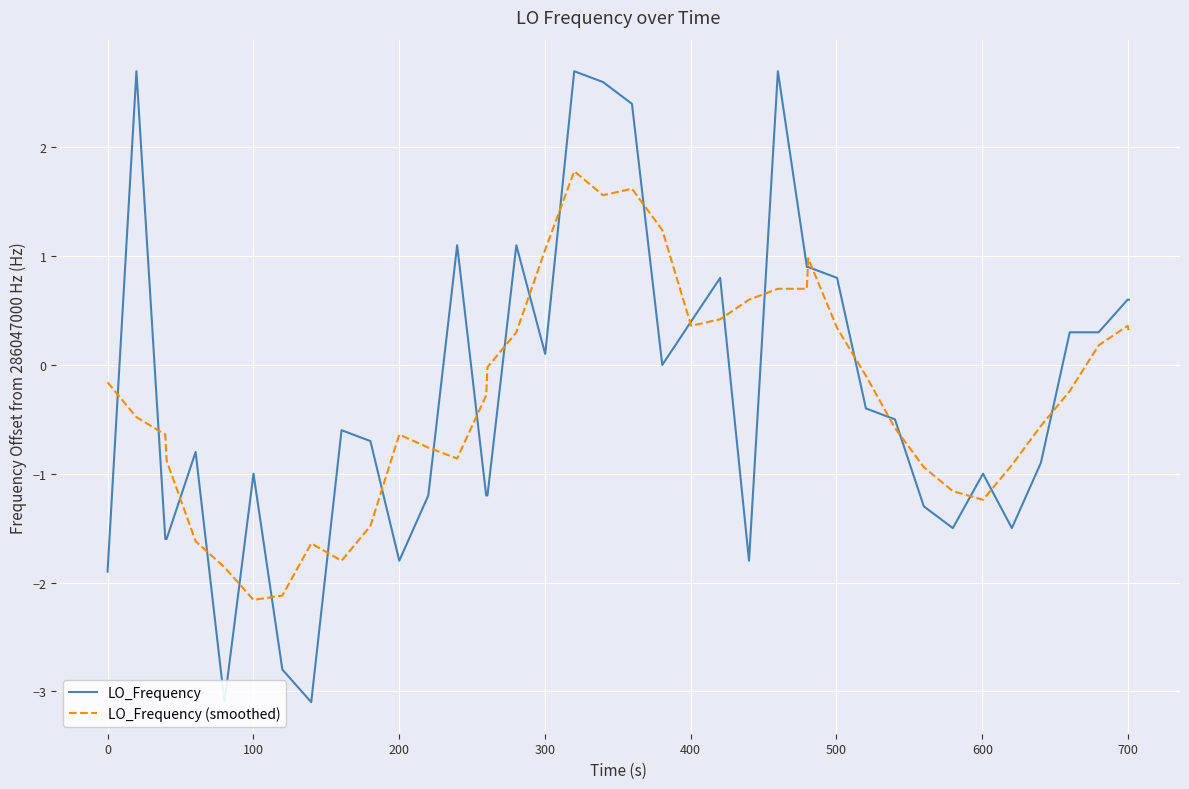

What is the maximum value for LO_Frequency (smoothed)?

1.8